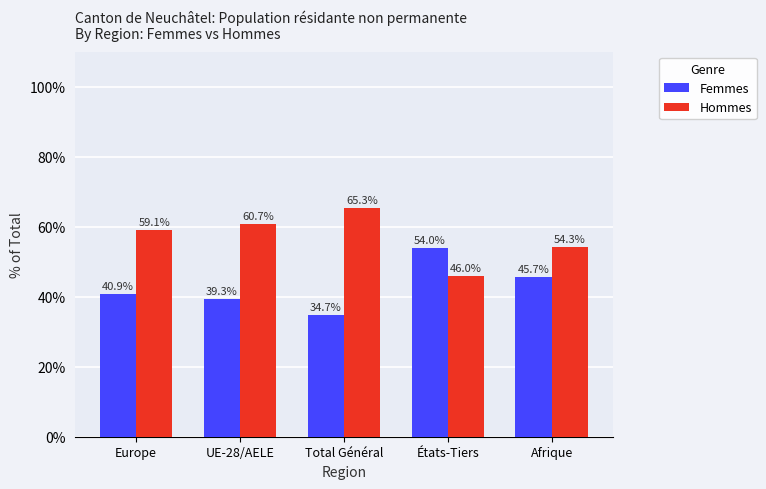

What is the spread (max minus min) of values at UE-28/AELE?

21.4